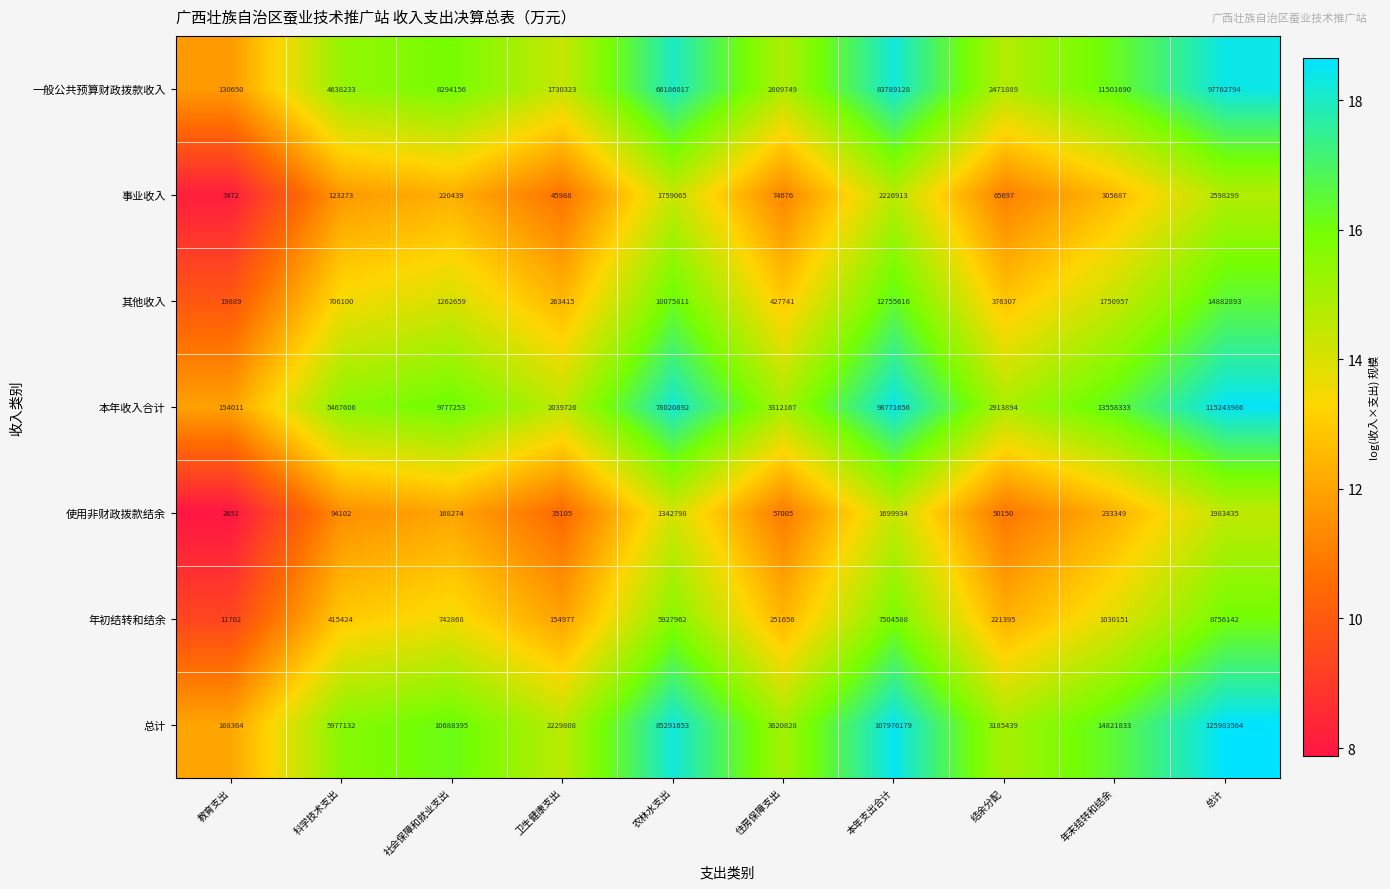

Between 结余分配 and 年末结转和结余, which series saw the biggest shift?

总计